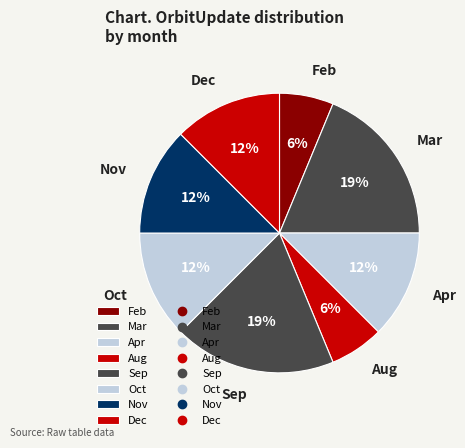

The Dec slice represents 5% of the pie. True or false?

False